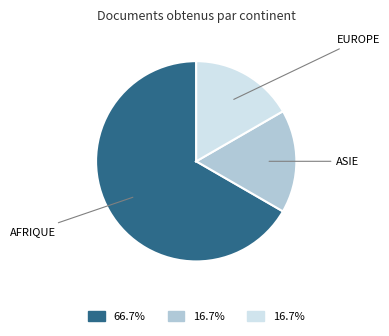

Is there any slice that represents more than half of the pie?

Yes